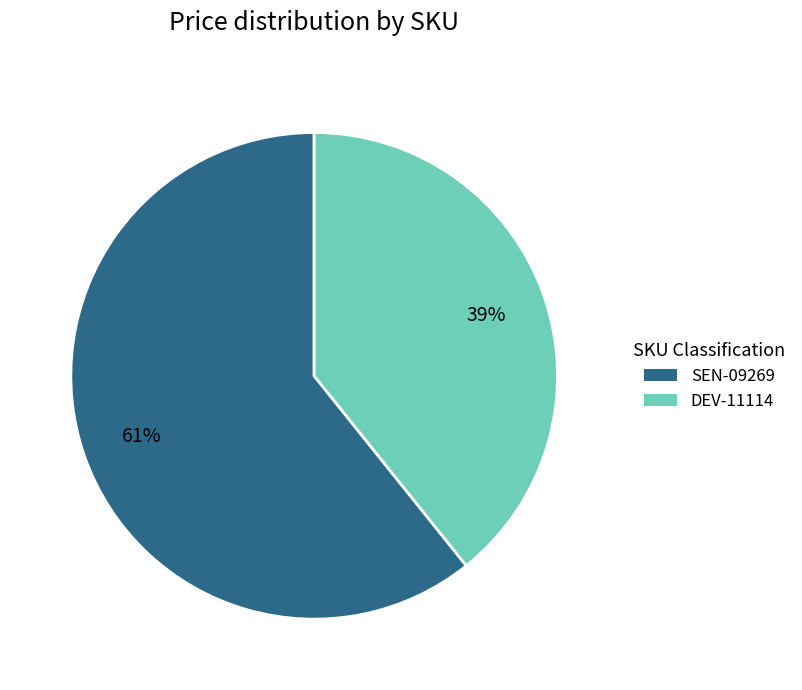

Is there a majority slice in this chart?

Yes